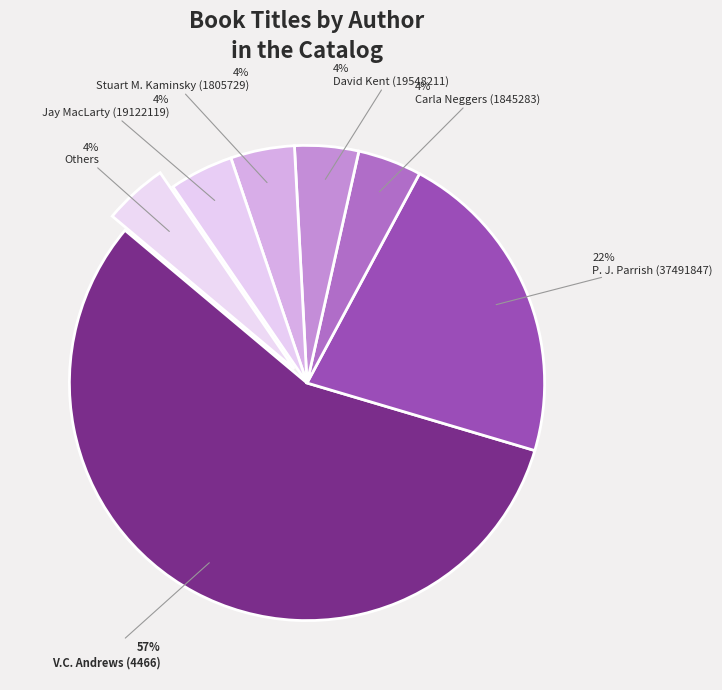

To the nearest percent, what percentage of the pie is Carla Neggers (1845283)?

4%